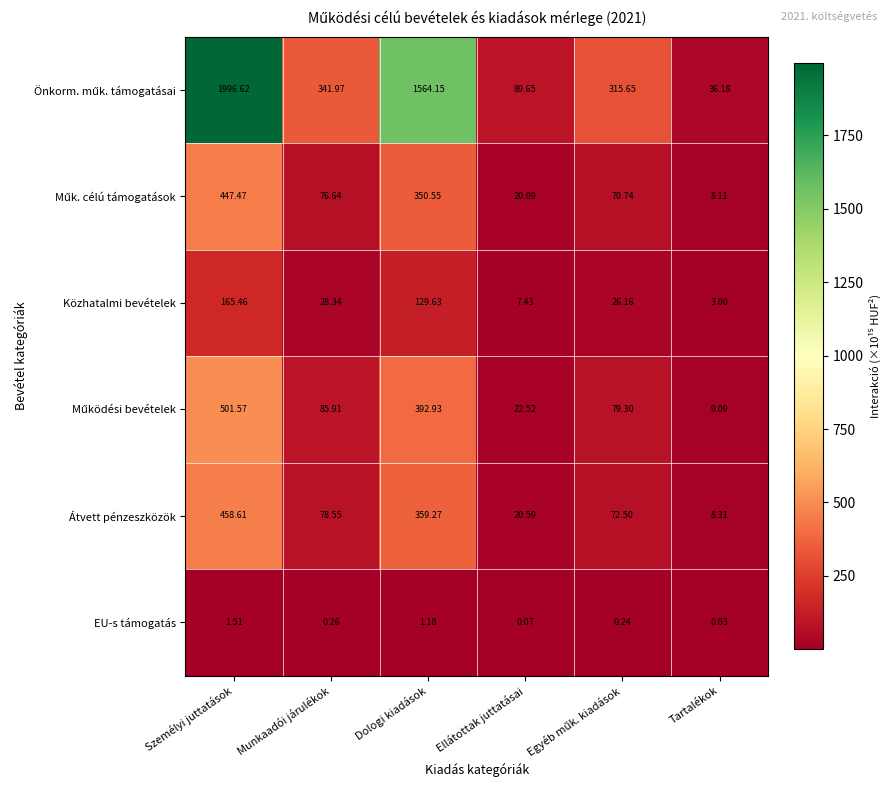

How many categories are shown in the chart?

6